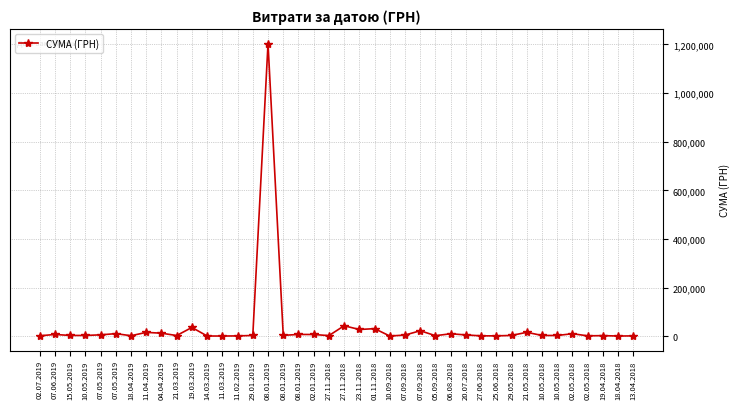

Reading left to right, transcribe all the data shown in this chart.

02.07.2019=1560.0	07.06.2019=7000.0	15.05.2019=2999.0	10.05.2019=2912.0	07.05.2019=5436.0	07.05.2019=10350.0	18.04.2019=1864.8	11.04.2019=15563.2	04.04.2019=12238.6	21.03.2019=2611.0	19.03.2019=35900.0	14.03.2019=647.0	11.03.2019=585.0	11.02.2019=1051.9	29.01.2019=2952.8	08.01.2019=1203738.9	08.01.2019=3384.0	08.01.2019=7056.0	02.01.2019=6863.2	27.11.2018=2273.0	27.11.2018=42800.0	23.11.2018=27432.3	01.11.2018=30937.5	10.09.2018=660.0	07.09.2018=4604.7	07.09.2018=22245.3	05.09.2018=2036.5	06.08.2018=9800.0	20.07.2018=5122.0	27.06.2018=1280.4	25.06.2018=1320.0	29.05.2018=2998.5	21.05.2018=15890.0	10.05.2018=2890.0	10.05.2018=2852.0	02.05.2018=10000.0	02.05.2018=1404.3	19.04.2018=2222.7	18.04.2018=564.0	13.04.2018=1162.7